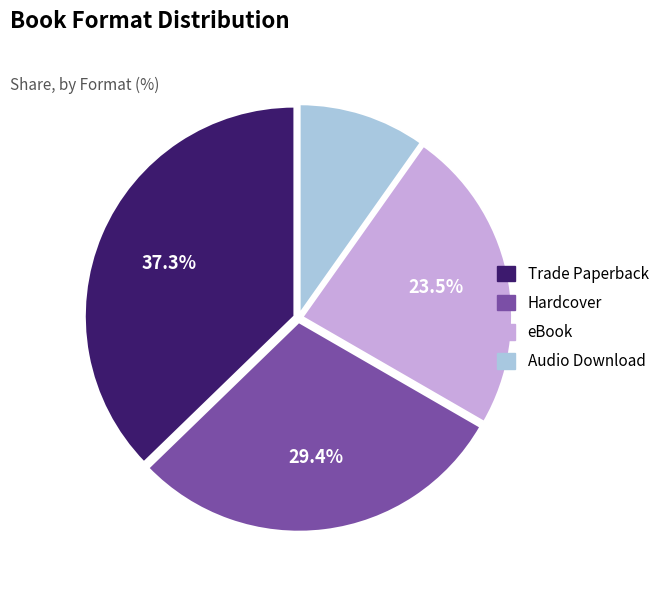

Is it true that Audio Download is 10% of the pie?

True